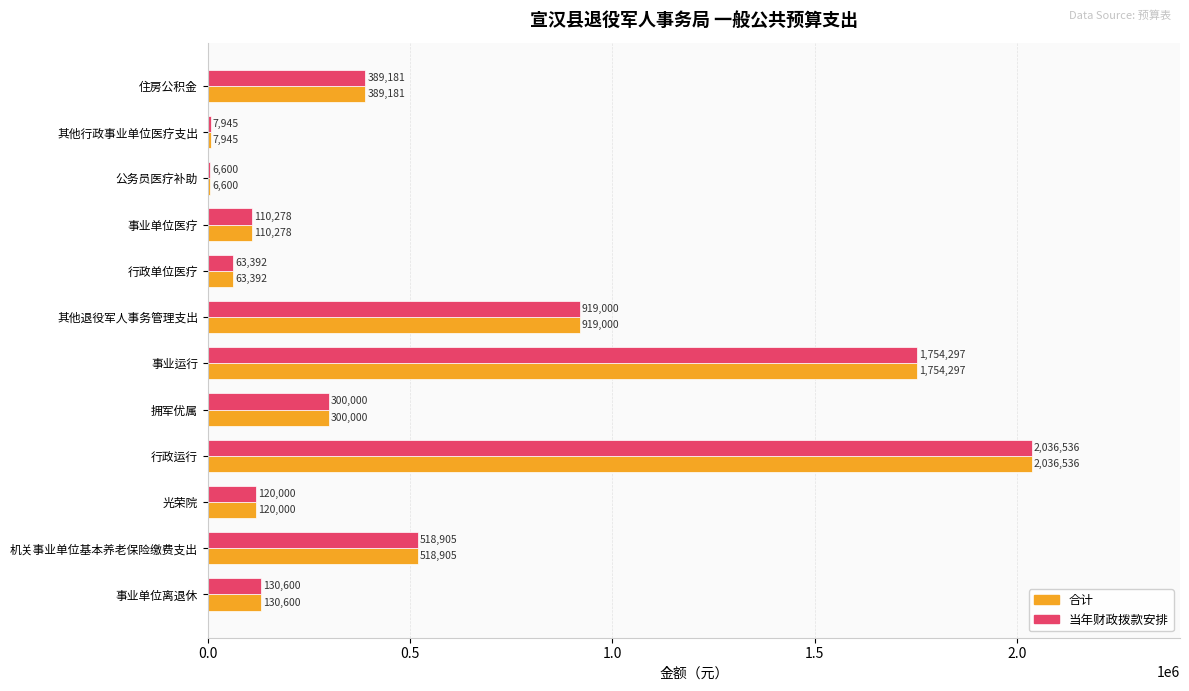

What is the total value across all series at 机关事业单位基本养老保险缴费支出?

1037810